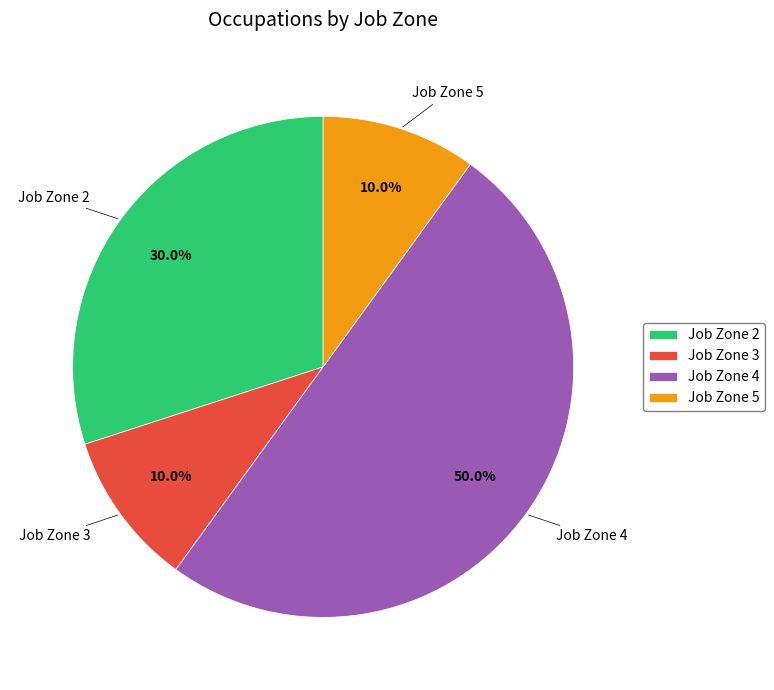

To the nearest percent, what portion does Job Zone 5 represent?

10%